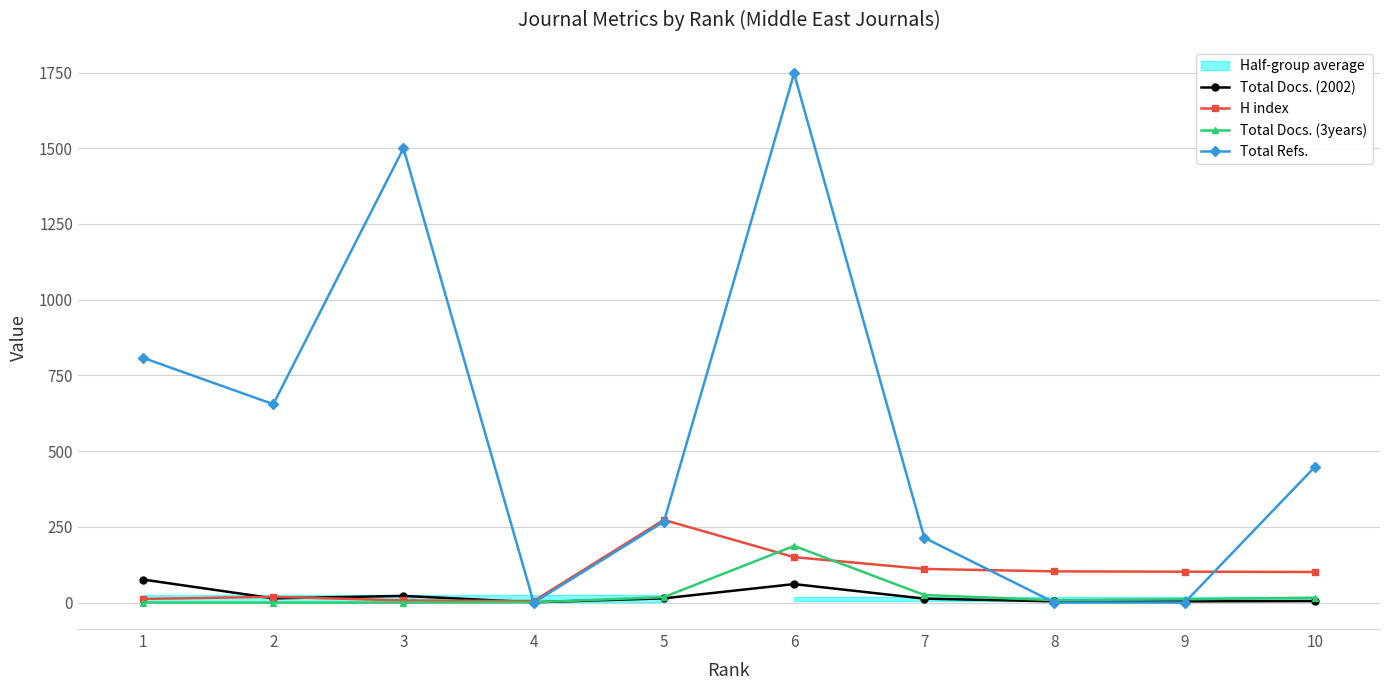

The Total Docs. (2002) series shows 4 at 9. True or false?

True